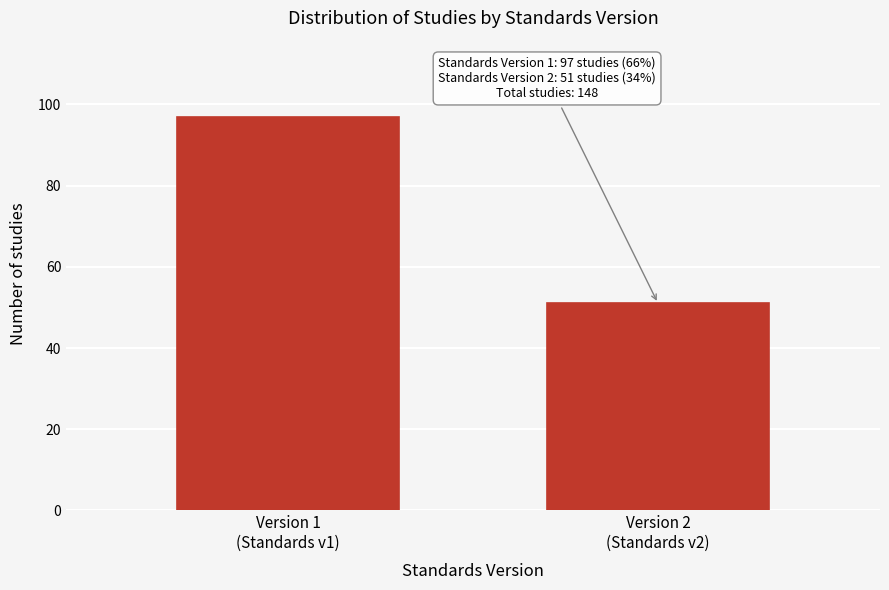

Reading right to left, transcribe all the data shown in this chart.

51	97